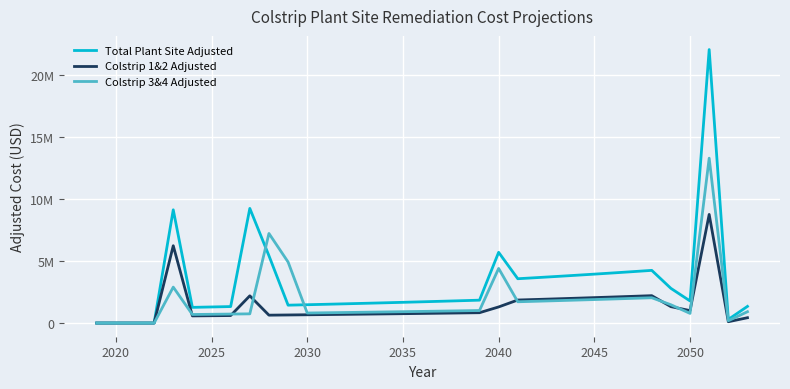

How many times do Colstrip 3&4 Adjusted and Colstrip 1&2 Adjusted cross each other?

7